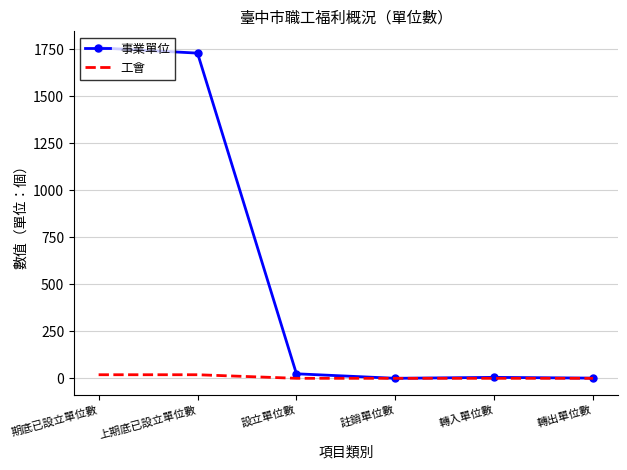

What is the total value across all series at 設立單位數?

24